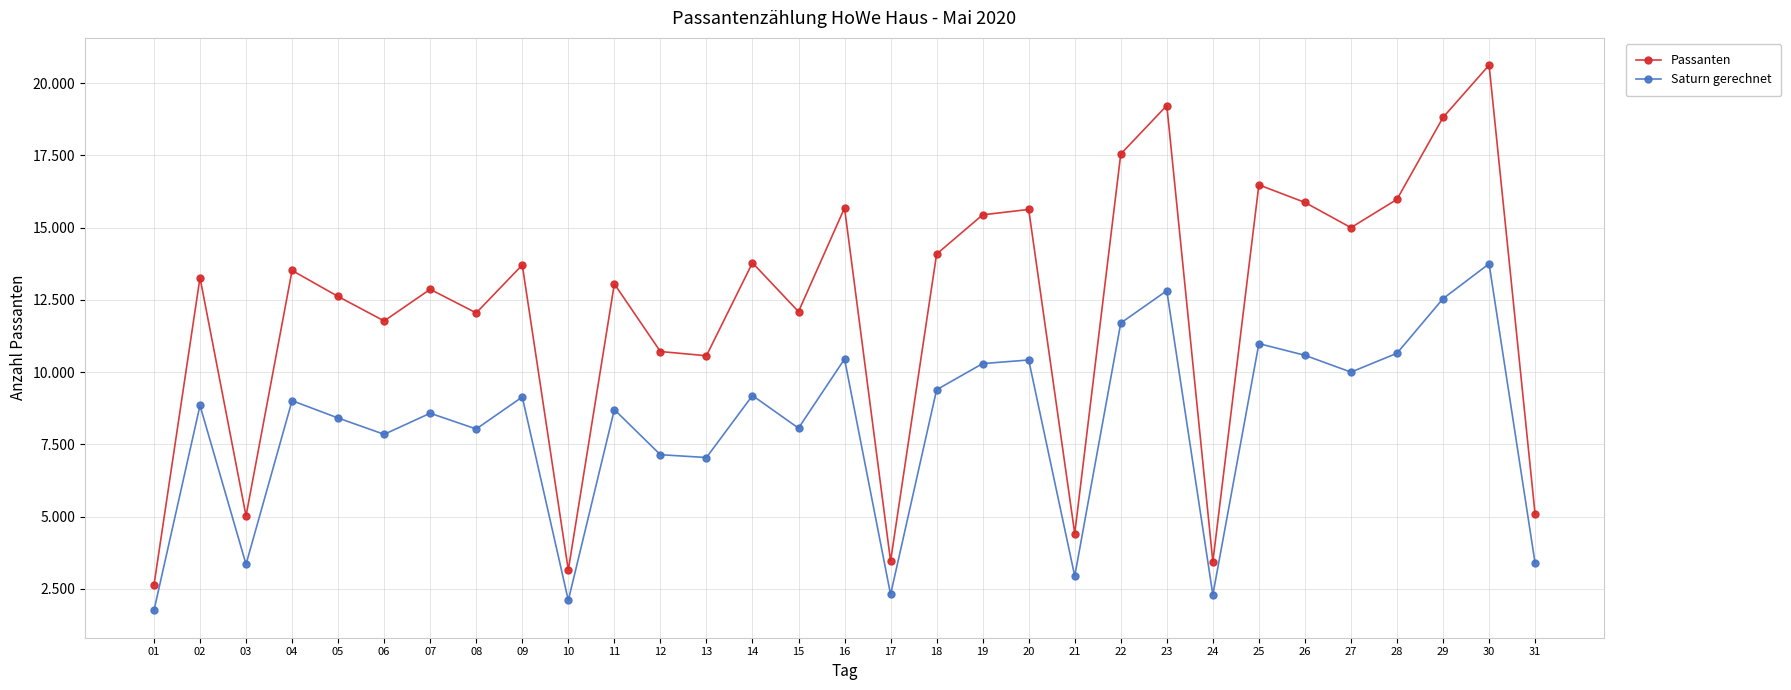

Is this an area chart (filled region under the line)?

No